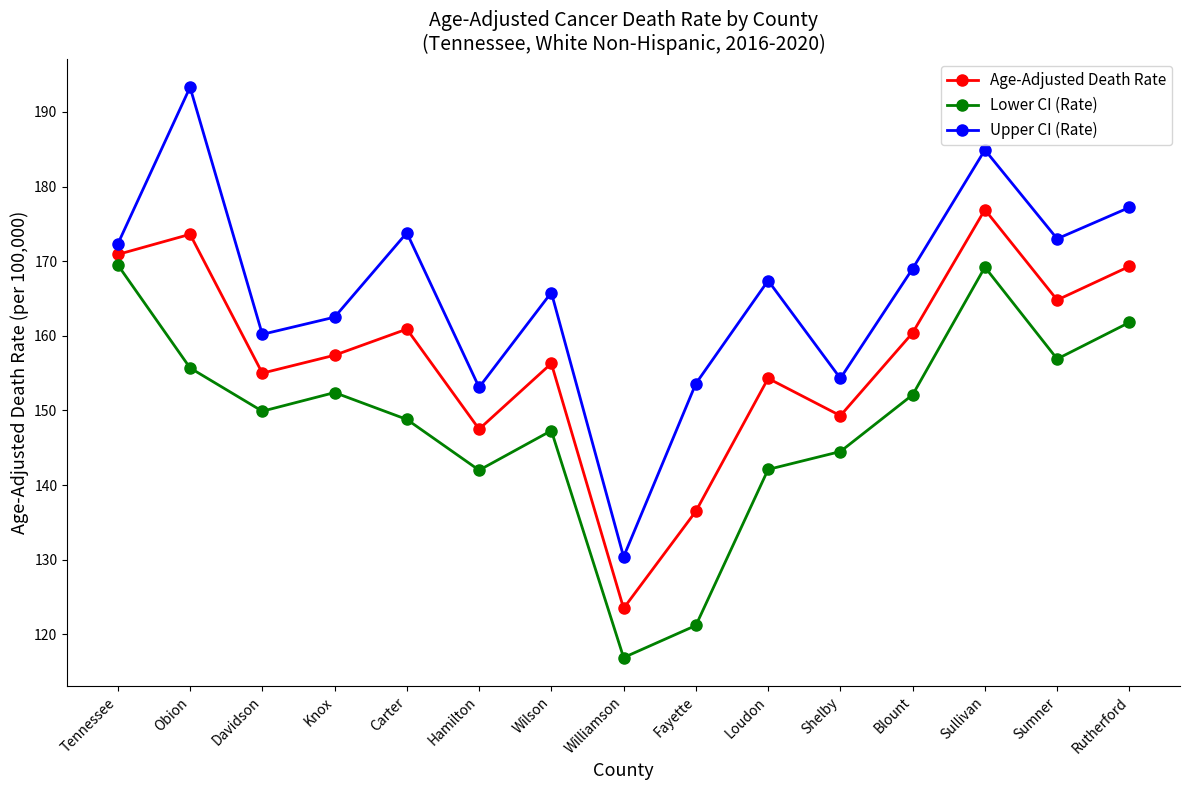

What is the highest value of the Upper CI (Rate) series?

193.3